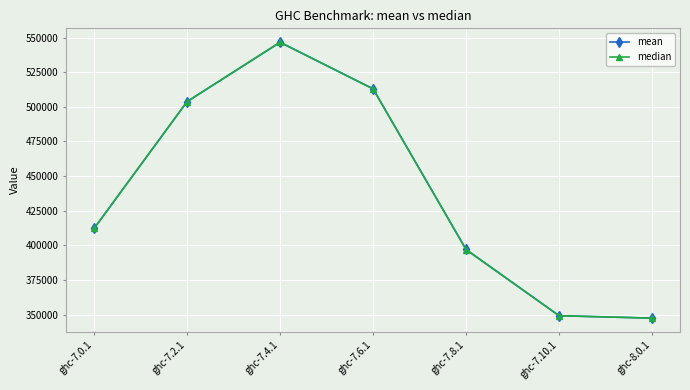

What is the approximate value of median at ghc-7.2.1?

503760.9